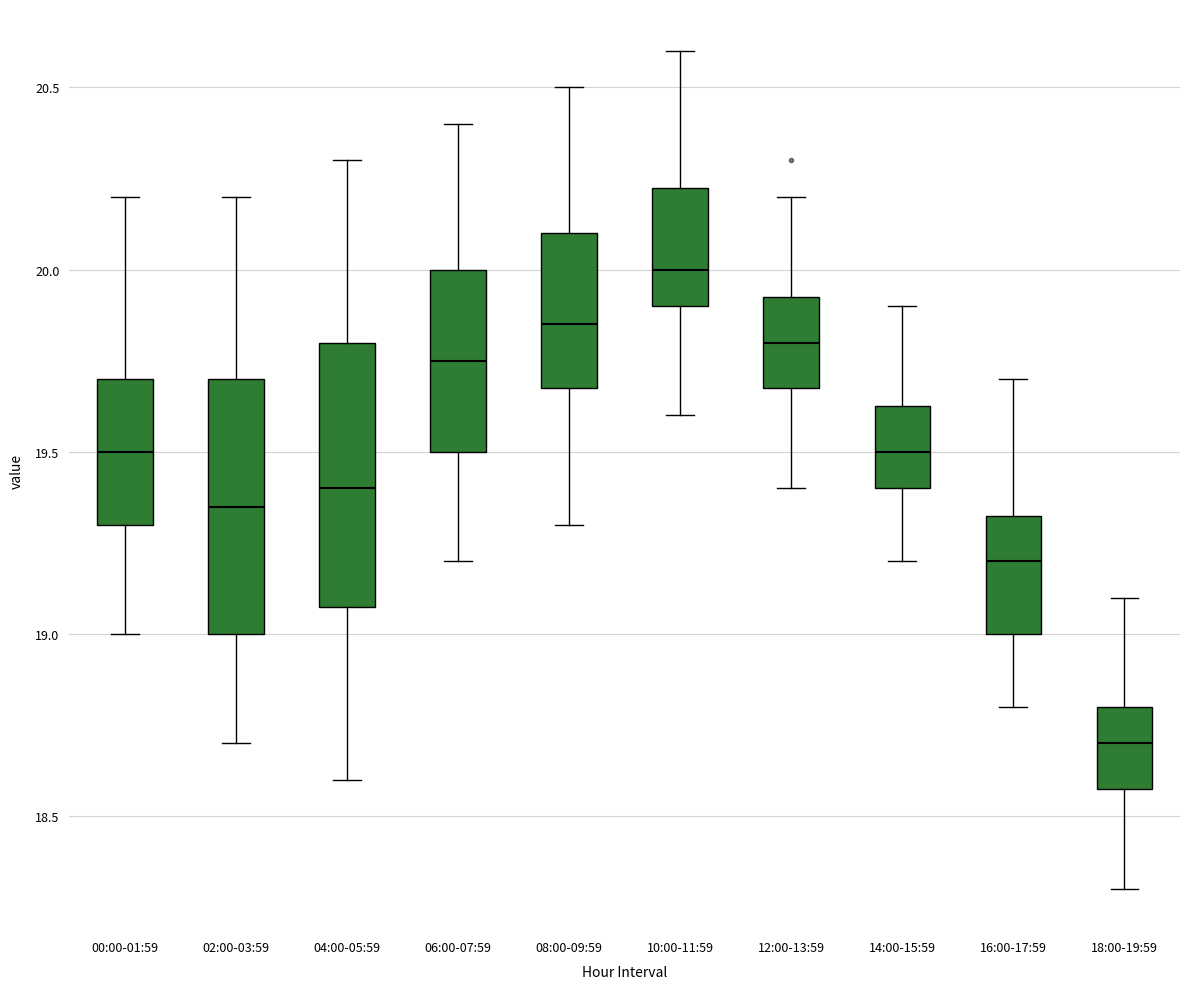

Reading left to right, transcribe this box plot: for each box, give where its median line is, the range the box spans, and where its two whiskers end, as read against the y-axis. The values are not printed on the chart, so give them approximately, as read against the axis.

00:00-01:59: median 19.50, box 19.30 to 19.70, whiskers 19.00 to 20.20
02:00-03:59: median 19.35, box 19.00 to 19.70, whiskers 18.70 to 20.20
04:00-05:59: median 19.40, box 19.10 to 19.80, whiskers 18.60 to 20.30
06:00-07:59: median 19.75, box 19.50 to 20.00, whiskers 19.20 to 20.40
08:00-09:59: median 19.85, box 19.70 to 20.10, whiskers 19.30 to 20.50
10:00-11:59: median 20.00, box 19.90 to 20.25, whiskers 19.60 to 20.60
12:00-13:59: median 19.80, box 19.70 to 19.95, whiskers 19.40 to 20.20
14:00-15:59: median 19.50, box 19.40 to 19.65, whiskers 19.20 to 19.90
16:00-17:59: median 19.20, box 19.00 to 19.35, whiskers 18.80 to 19.70
18:00-19:59: median 18.70, box 18.60 to 18.80, whiskers 18.30 to 19.10